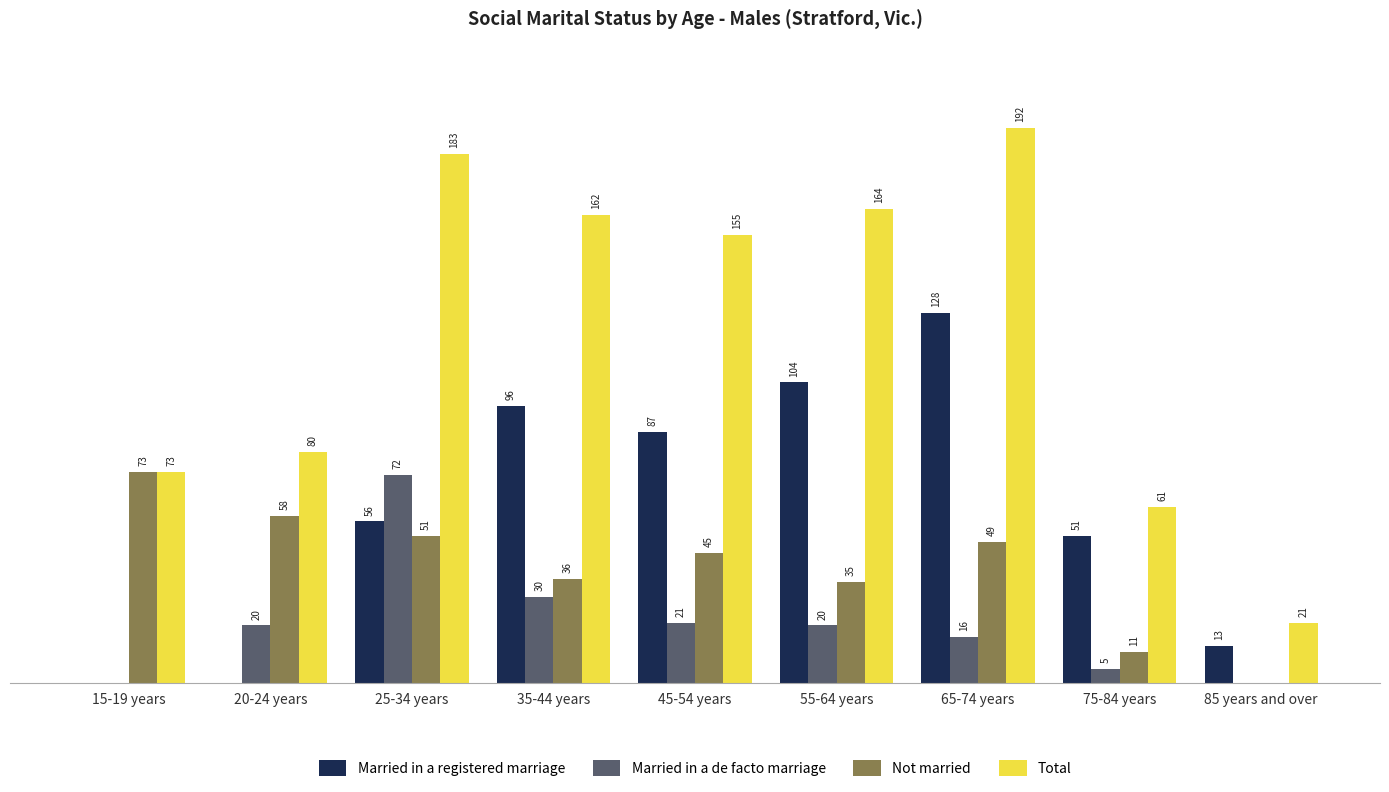

At which label does Total first exceed 155?

25-34 years